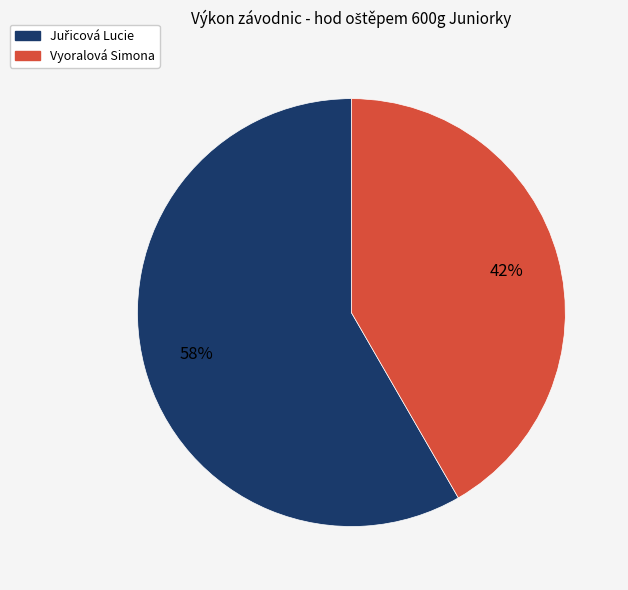

What percentage is the Vyoralová Simona slice, to the nearest percent?

42%